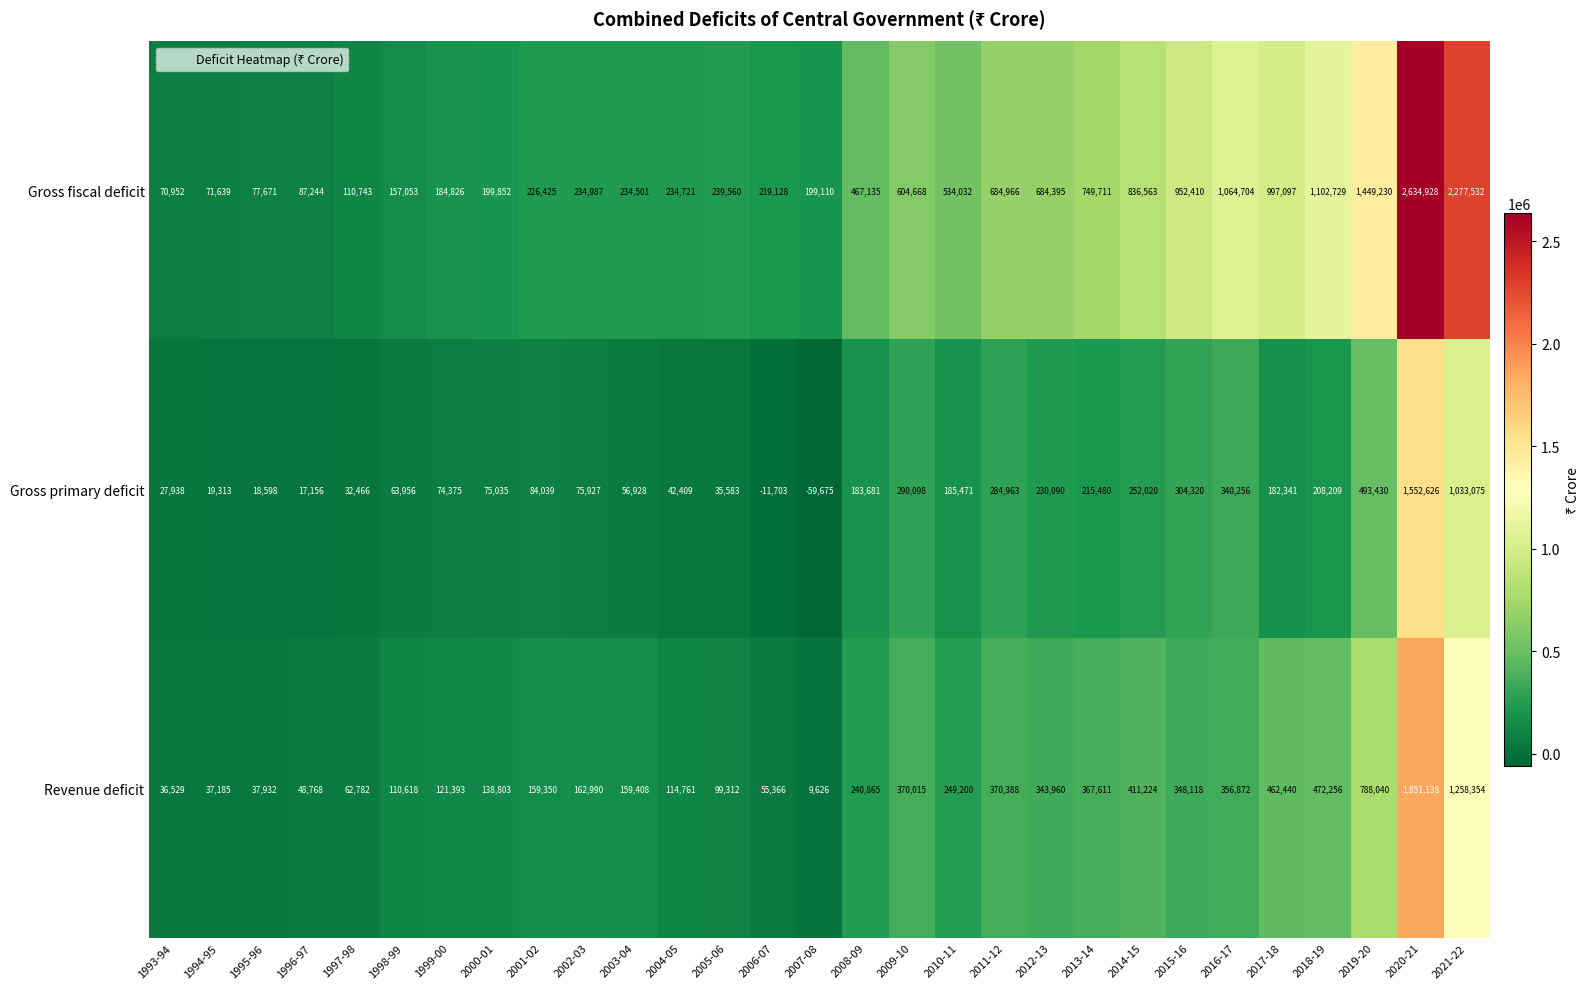

Rank the categories by Gross primary deficit value from lowest to highest.

2007-08, 2006-07, 1996-97, 1995-96, 1994-95, 1993-94, 1997-98, 2005-06, 2004-05, 2003-04, 1998-99, 1999-00, 2000-01, 2002-03, 2001-02, 2017-18, 2008-09, 2010-11, 2018-19, 2013-14, 2012-13, 2014-15, 2011-12, 2009-10, 2015-16, 2016-17, 2019-20, 2021-22, 2020-21